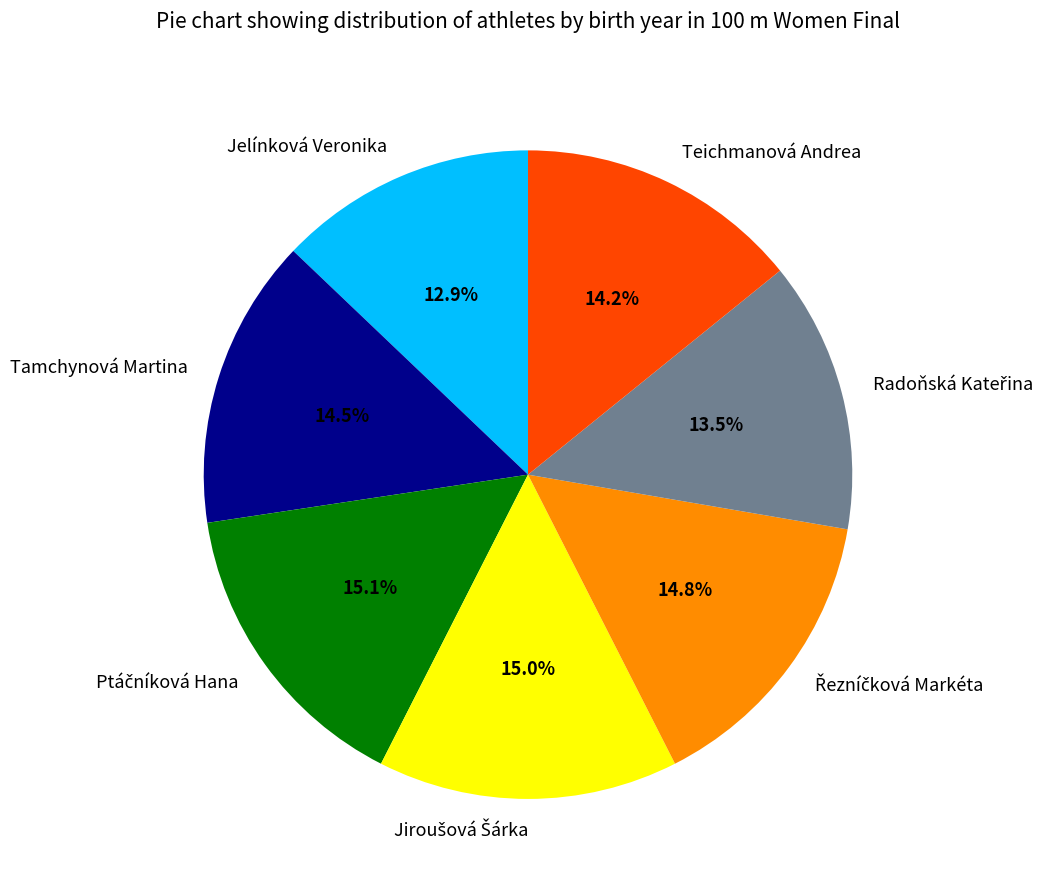

What is the ratio of the value at Tamchynová Martina to the value at Teichmanová Andrea?

1.0